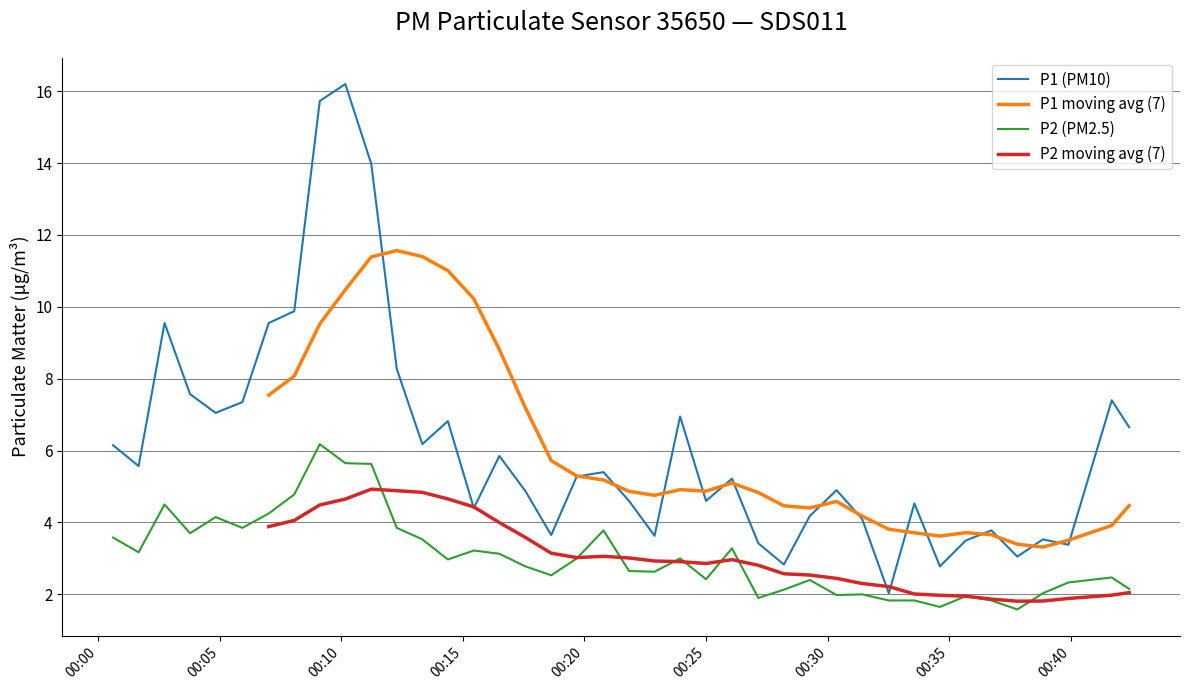

At how many categories does at least one series exceed 1?

40